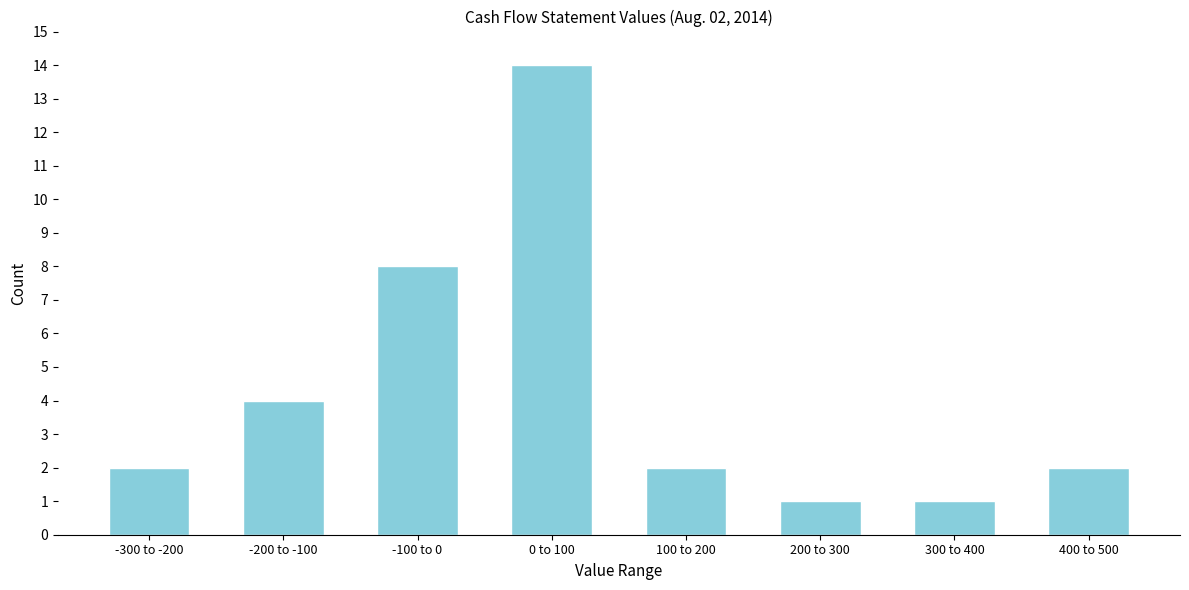

Reading left to right, what are all the values shown in this chart?

2	4	8	14	2	1	1	2